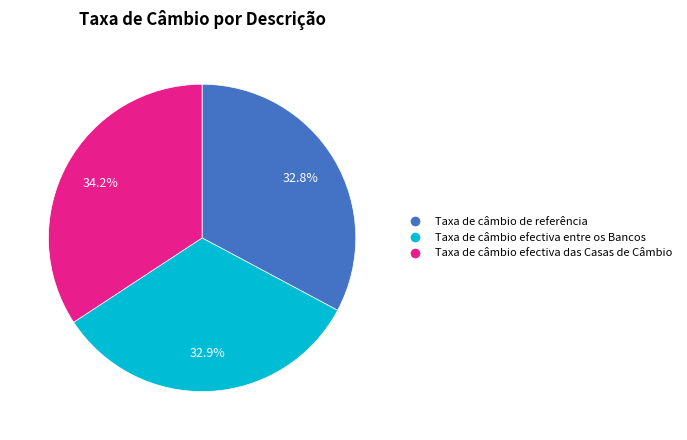

What is the total percentage of Taxa de câmbio de referência and Taxa de câmbio efectiva entre os Bancos?

65.8%